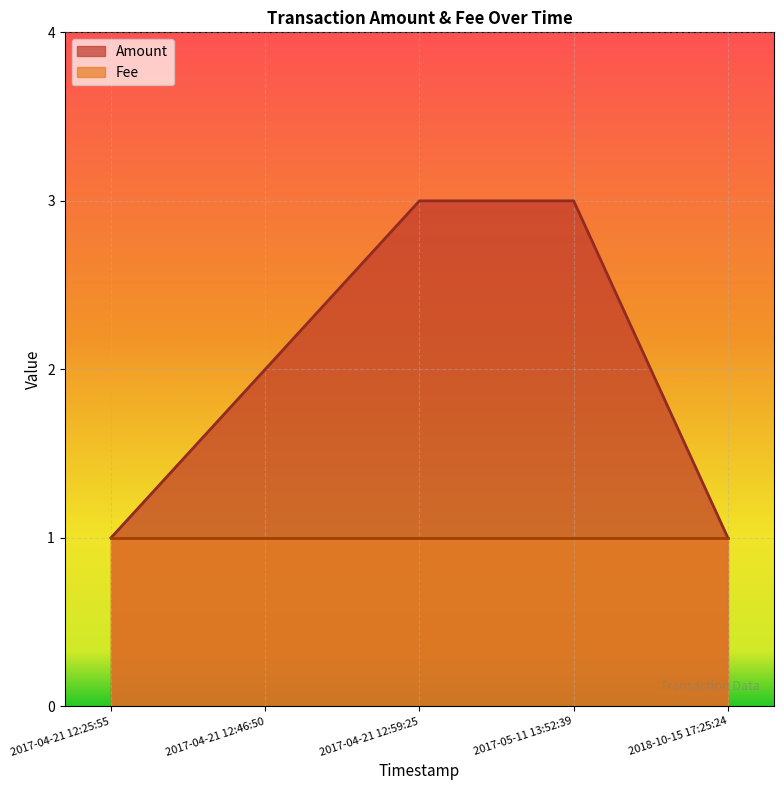

Rank the categories by value from lowest to highest.

2017-04-21 12:25:55, 2018-10-15 17:25:24, 2017-04-21 12:46:50, 2017-04-21 12:59:25, 2017-05-11 13:52:39